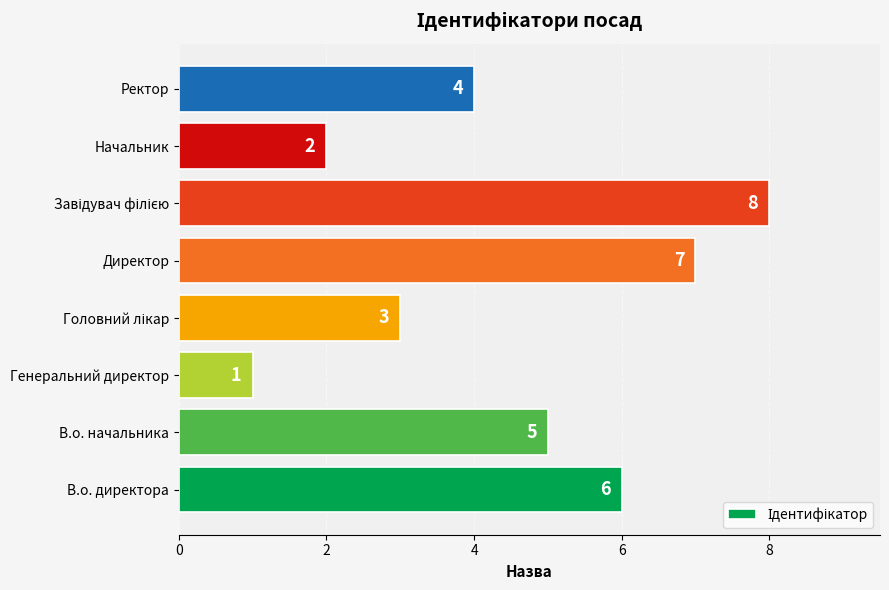

How many distinct data groups are displayed?

1